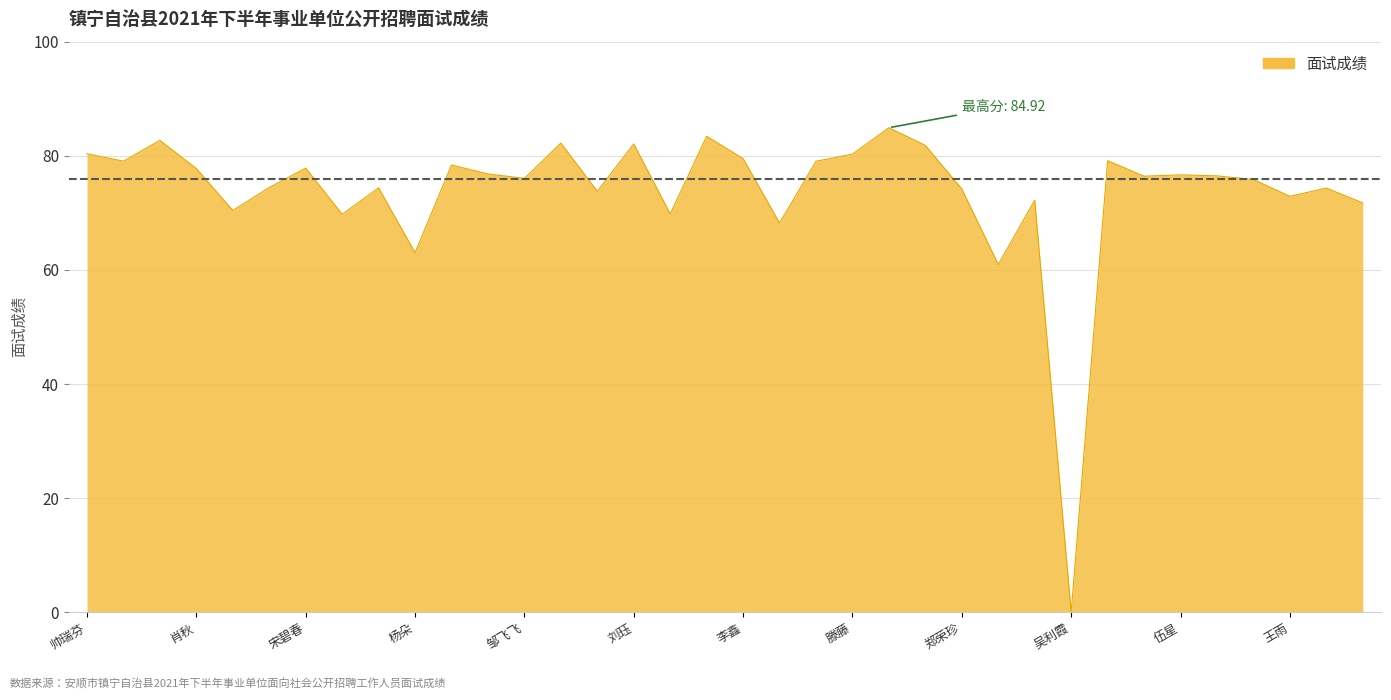

Count the number of data series in this chart.

1